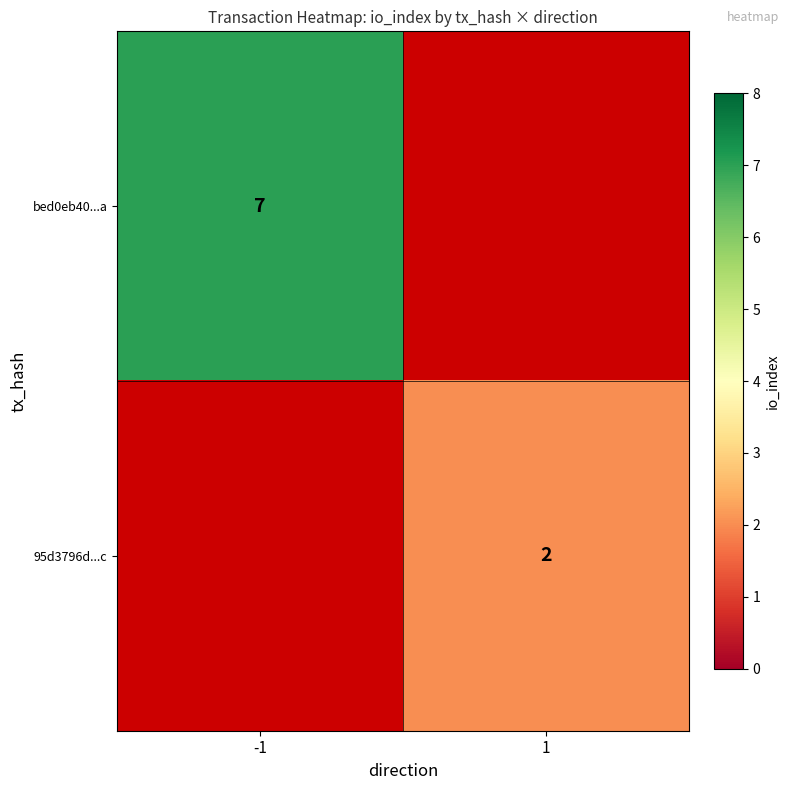

Count the number of data series in this chart.

2